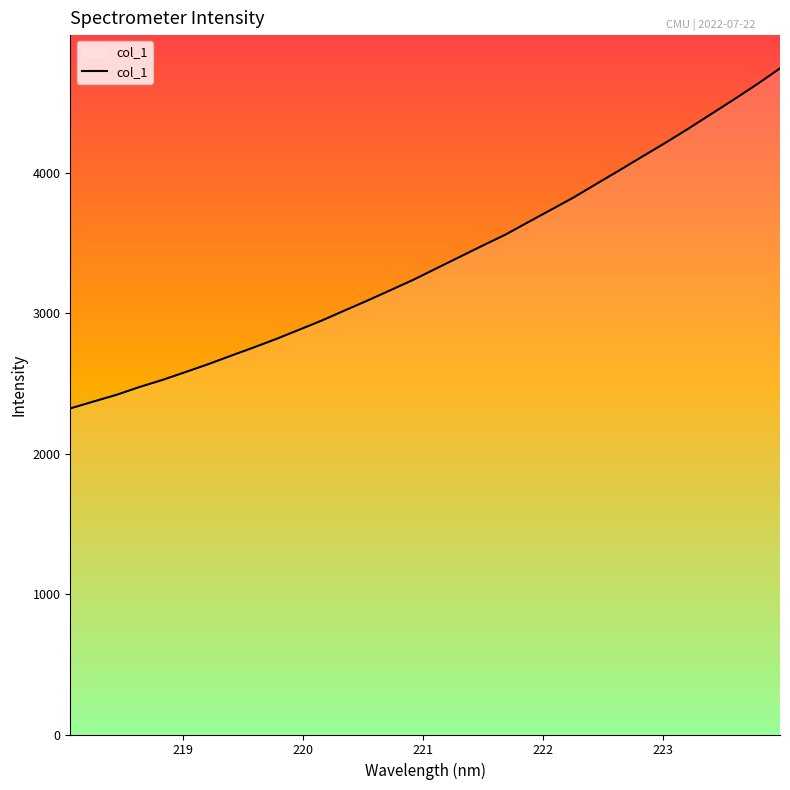

What is the maximum value shown in the chart?

4744.5